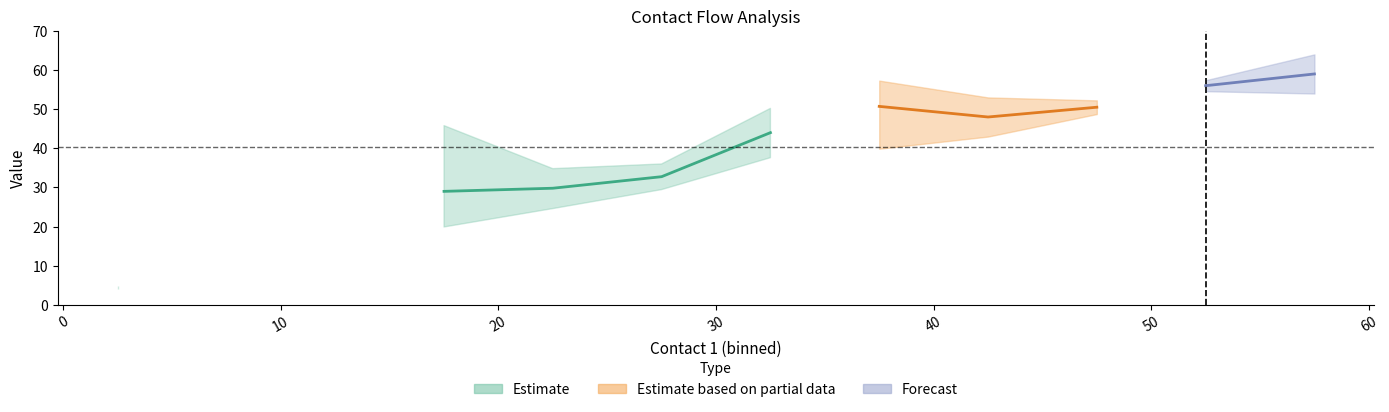

True or false: flow2 has more than 1 points higher than both neighbors.

False